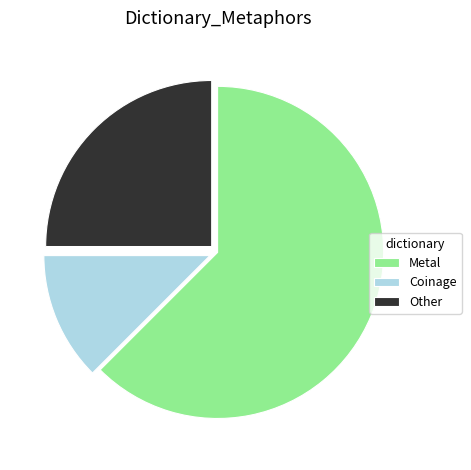

Is it true that Metal is 71% of the pie?

False